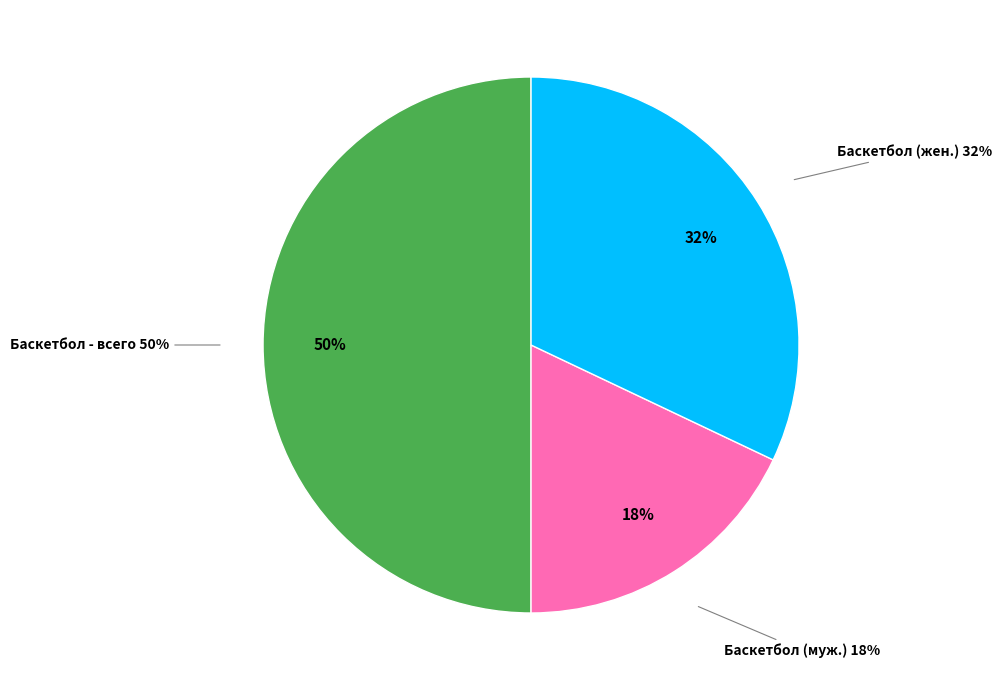

To the nearest percent, what is the difference between the Баскетбол (жен.) and Баскетбол slice percentages?

18%